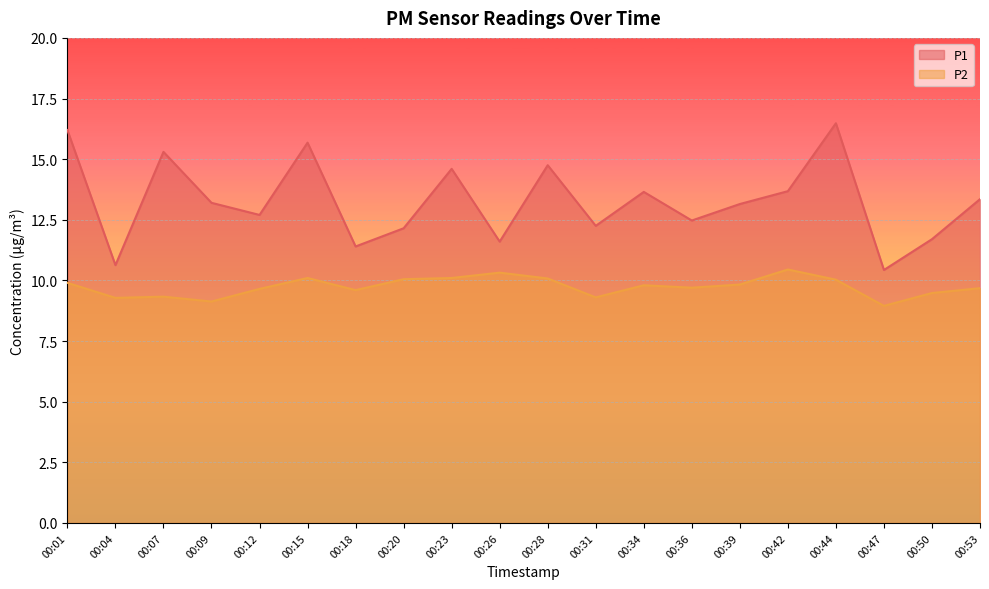

The value of P2 at 00:23 is 10.1. True or false?

True